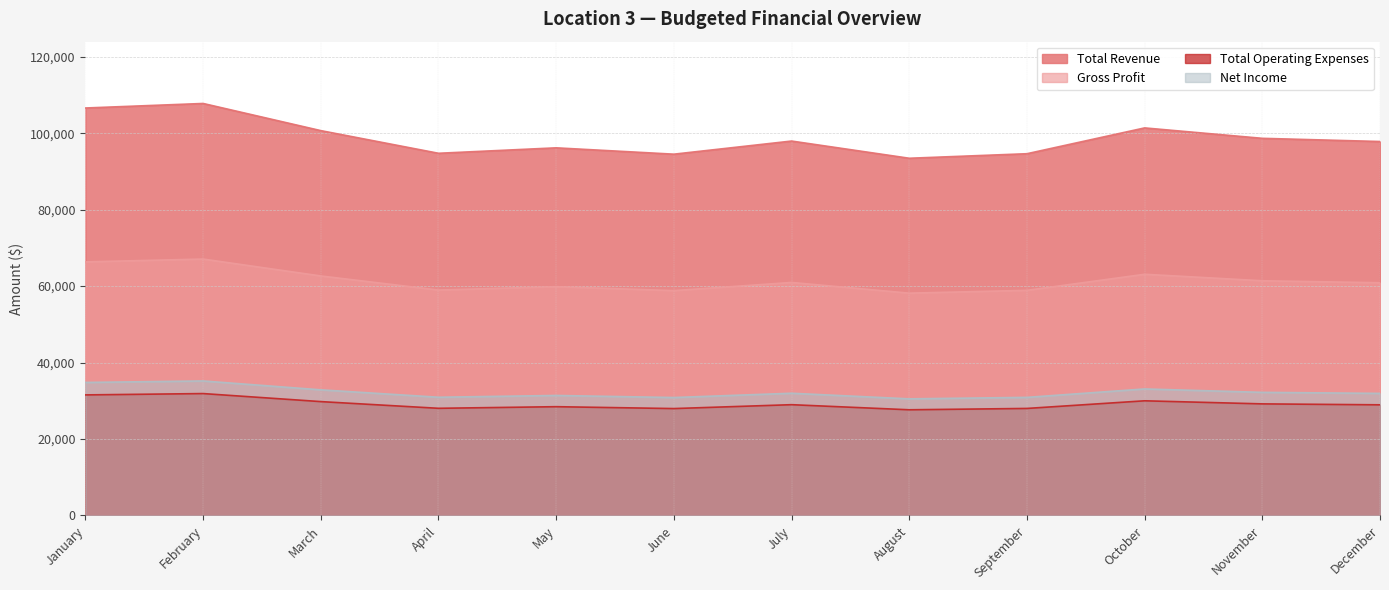

Is the value of Total Operating Expenses at May greater than the value of Total Revenue at May?

No